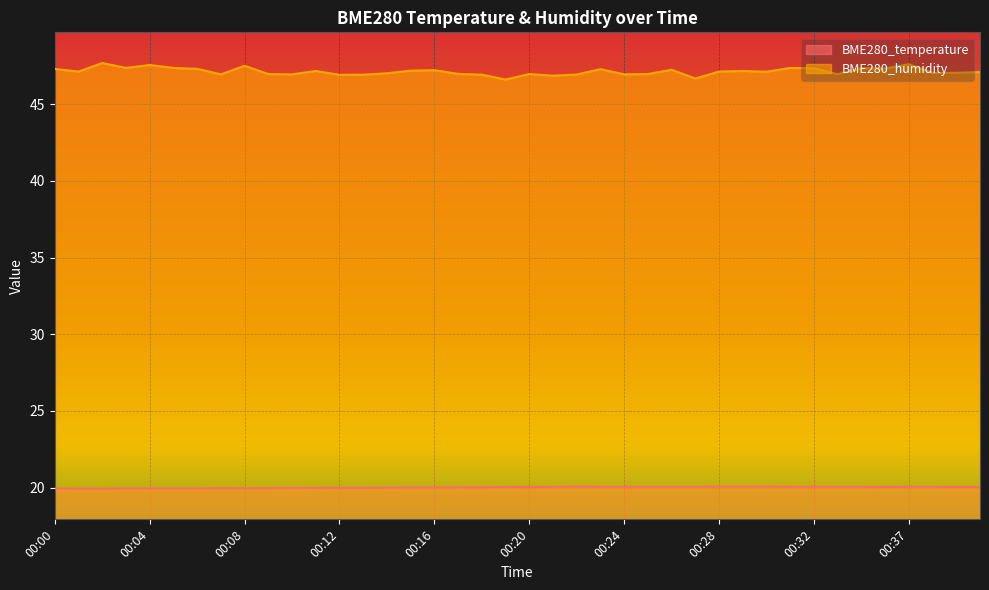

At which category is the sum across all series the highest?

00:37